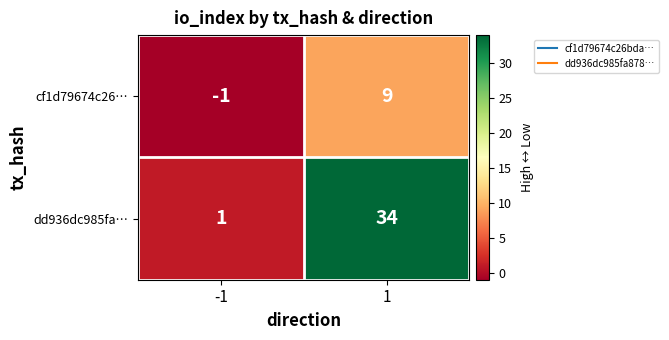

The dd936dc985fa… series shows 51 at 1. True or false?

False